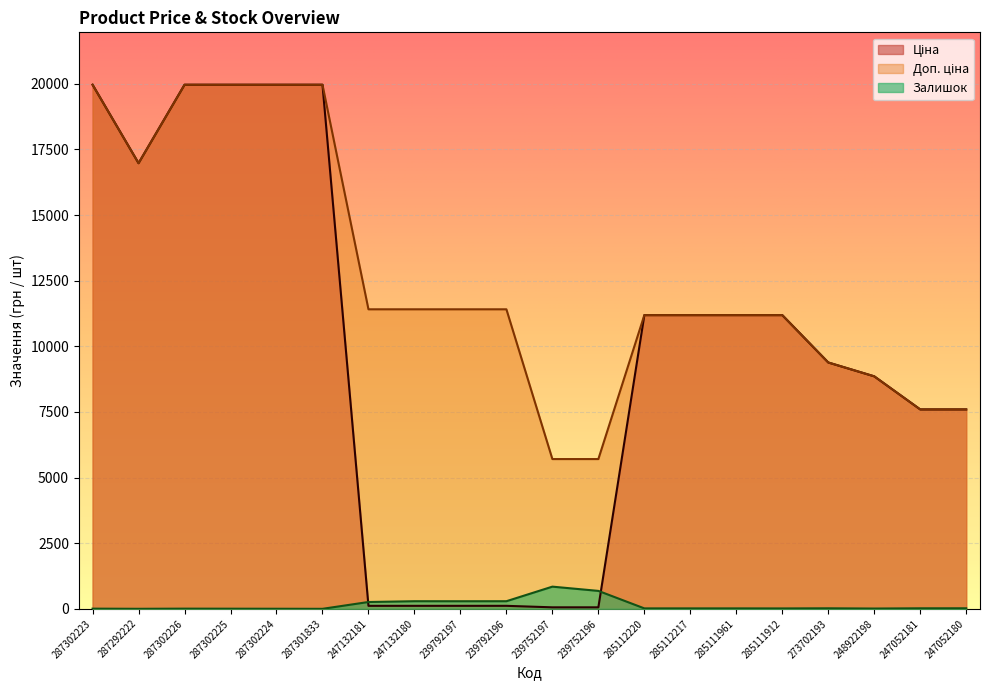

List the series in order of their peak value, highest first.

Ціна, Доп. ціна, Залишок